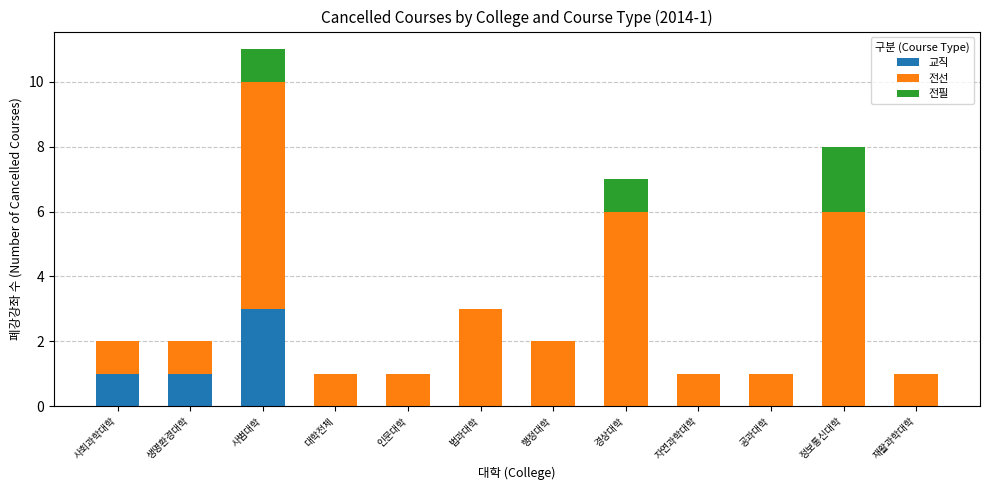

The 교직 series shows 1 at 생명환경대학. True or false?

True